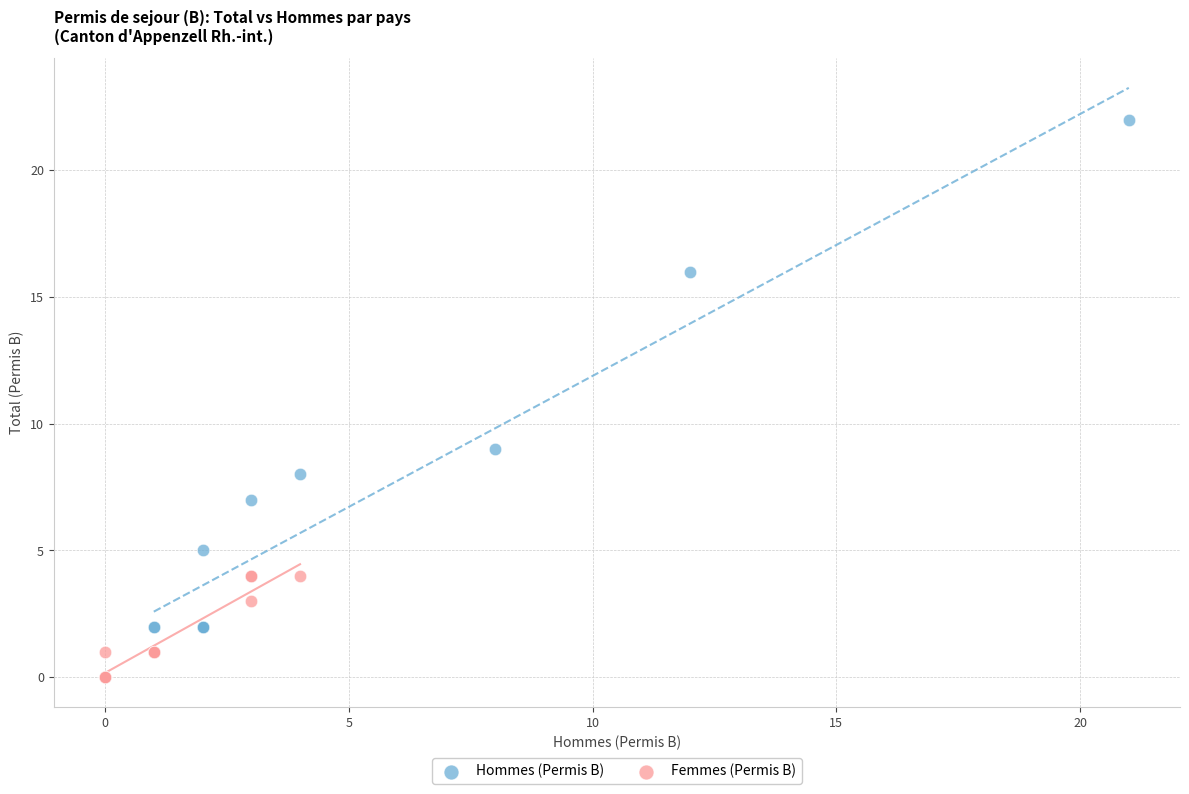

What are all the series names shown in the legend?

Hommes (Permis B), Femmes (Permis B)